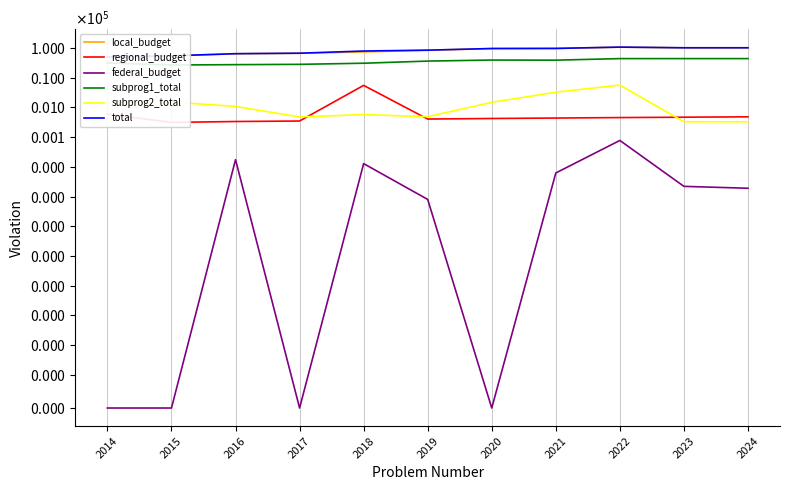

What is the average value of the federal_budget series?

10.8